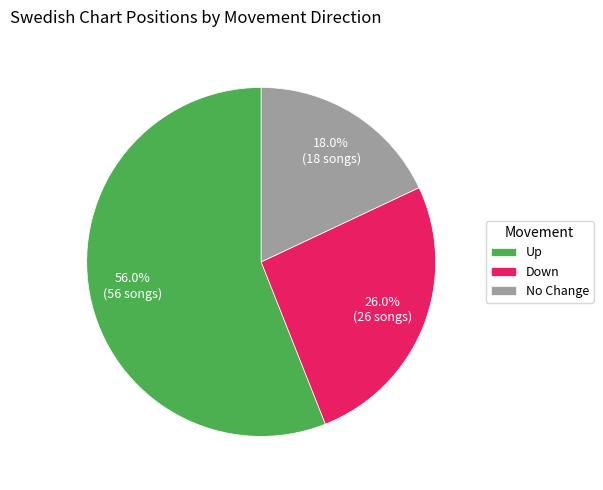

Rank the categories by value from highest to lowest.

Up, Down, No Change